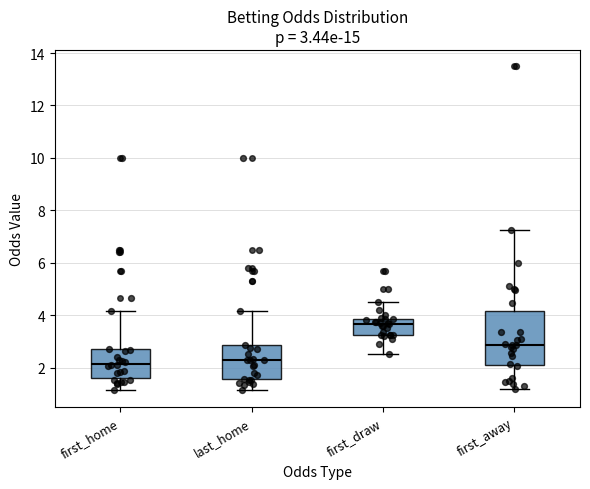

Which box is the tallest, from its lower edge to its upper edge?

first_away